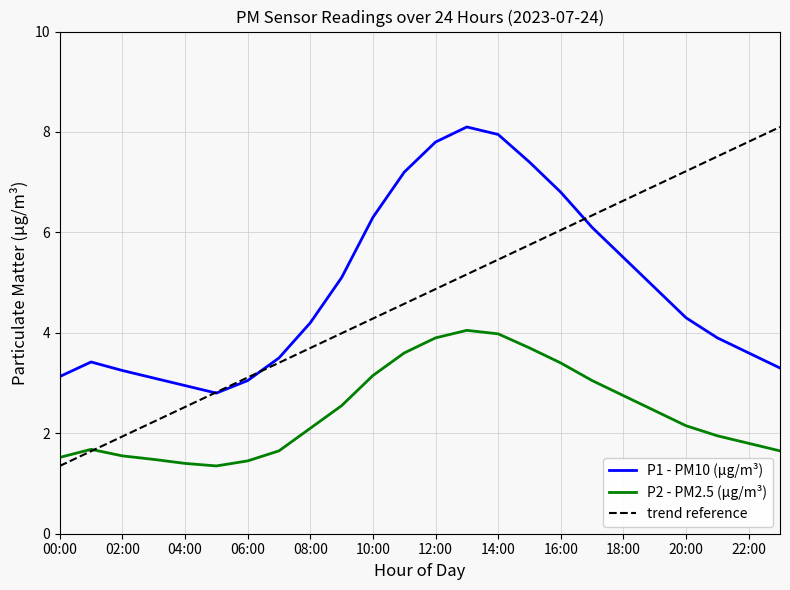

What is the average value of the P2 series?

2.4